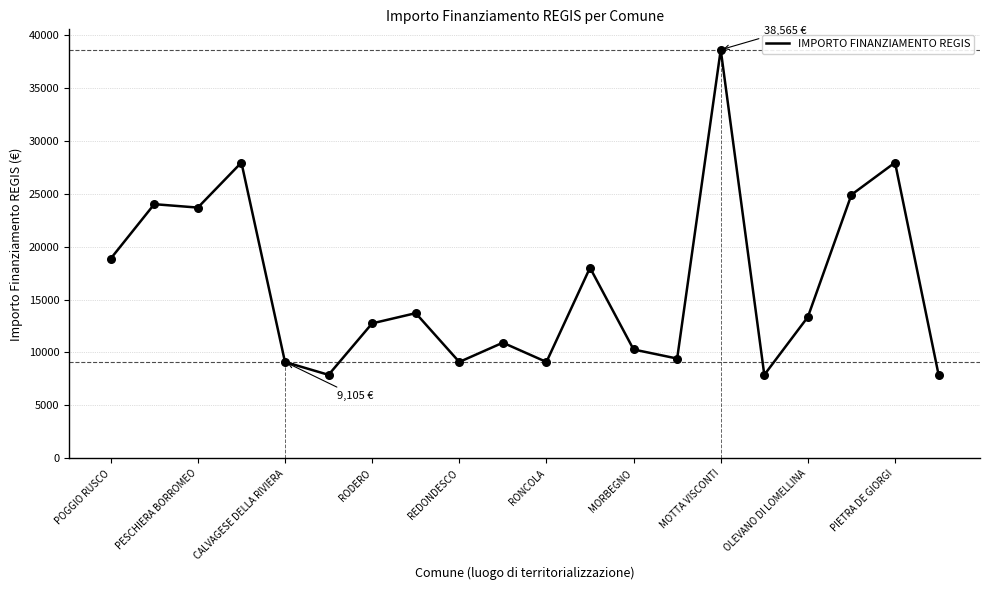

What is the lowest value of the IMPORTO FINANZIAMENTO REGIS series?

7891